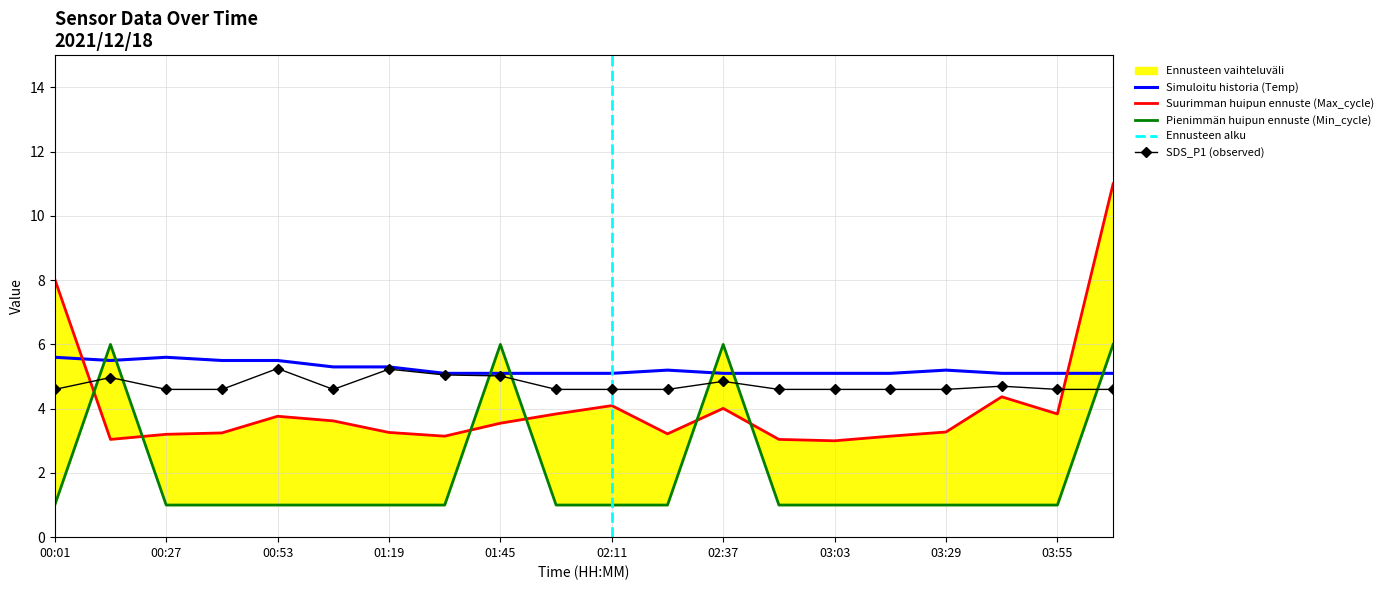

Between 00:40 and 00:27, which is larger?

00:27